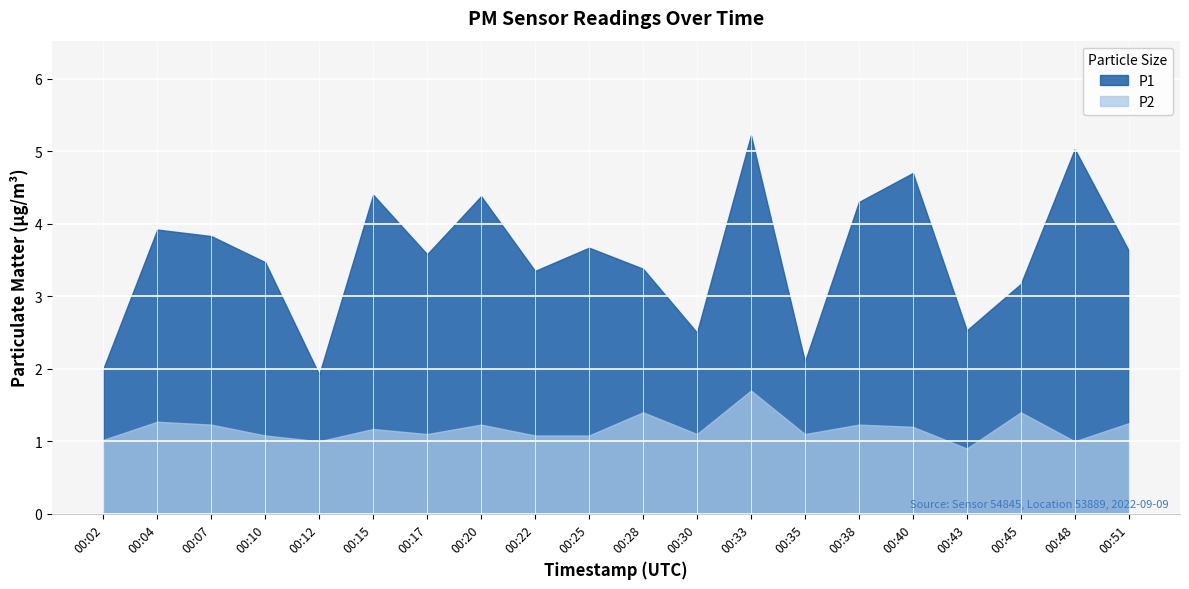

Which series changed the most between 00:20 and 00:28?

P1